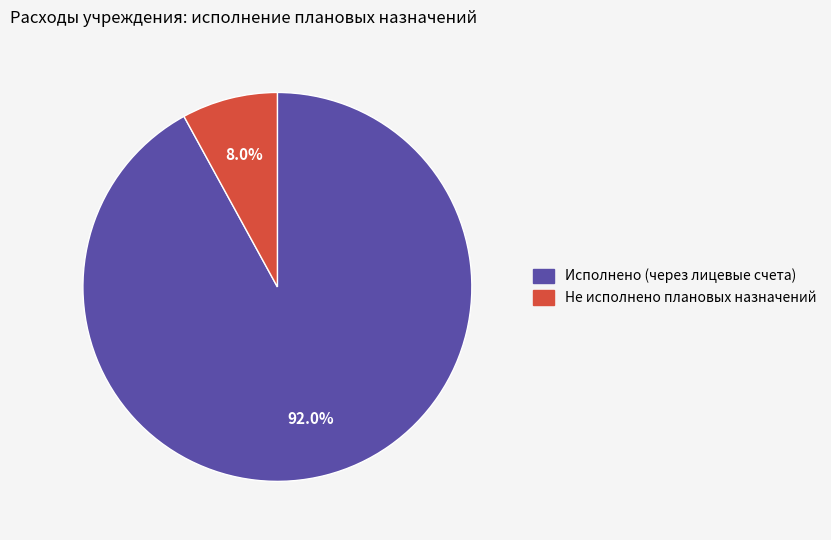

Which slice is the largest?

Исполнено (через лицевые счета)